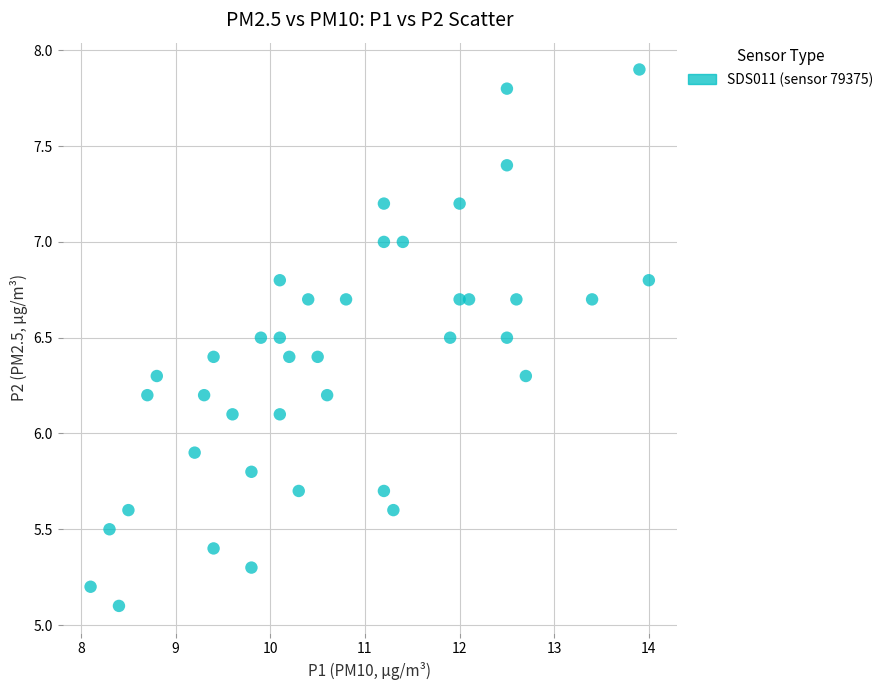

What is the range of Y values (max minus min)?

2.8